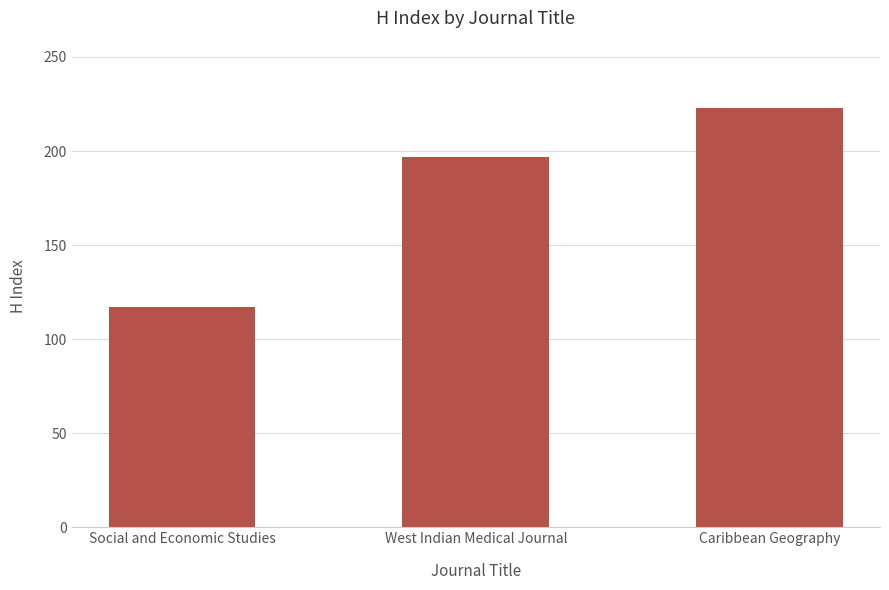

List the labels in order of value, largest first.

Caribbean Geography, West Indian Medical Journal, Social and Economic Studies